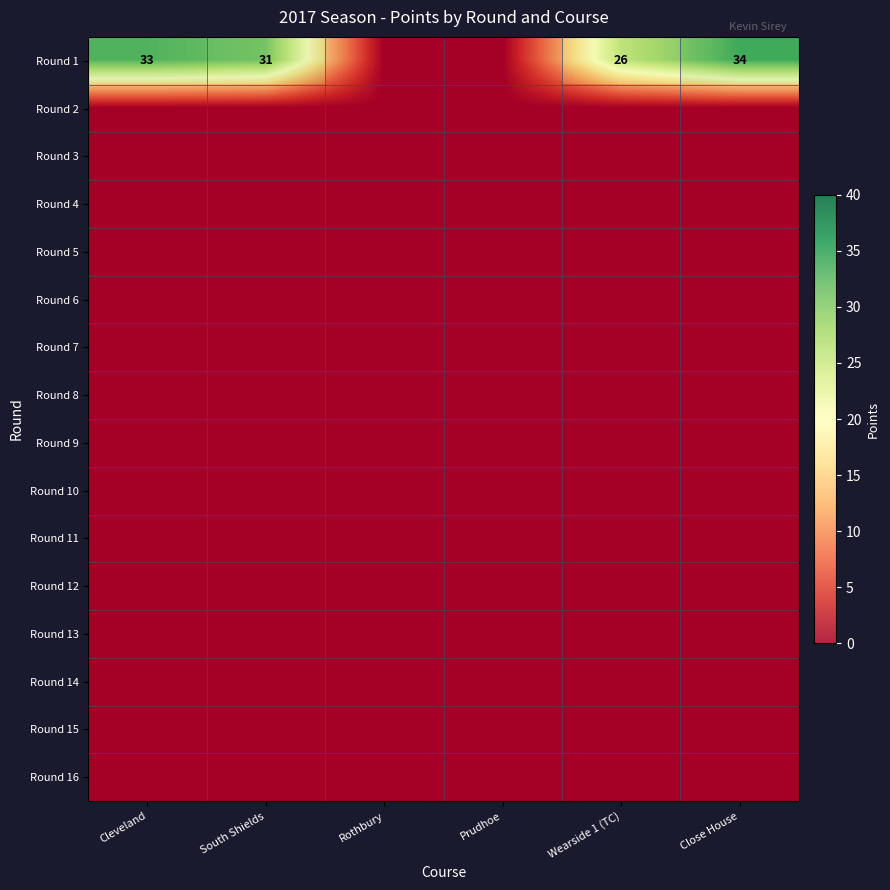

Which series has the widest spread of values?

Round 1